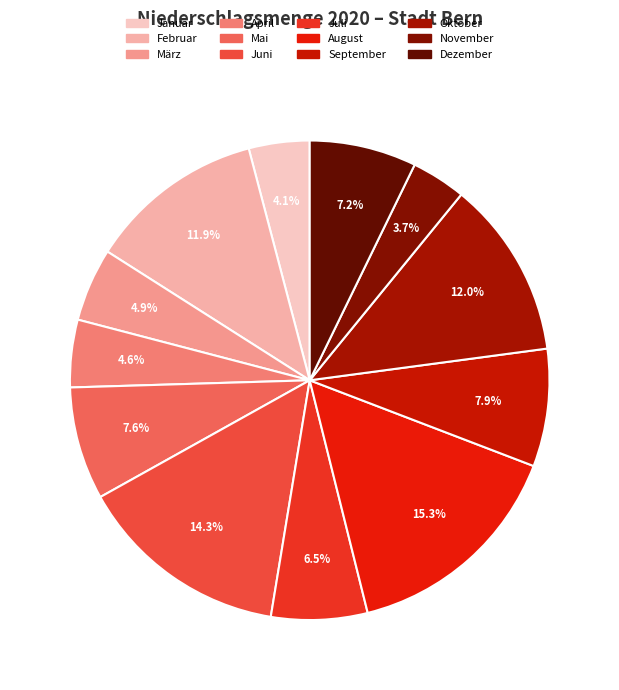

What is the smallest slice in the pie chart?

November